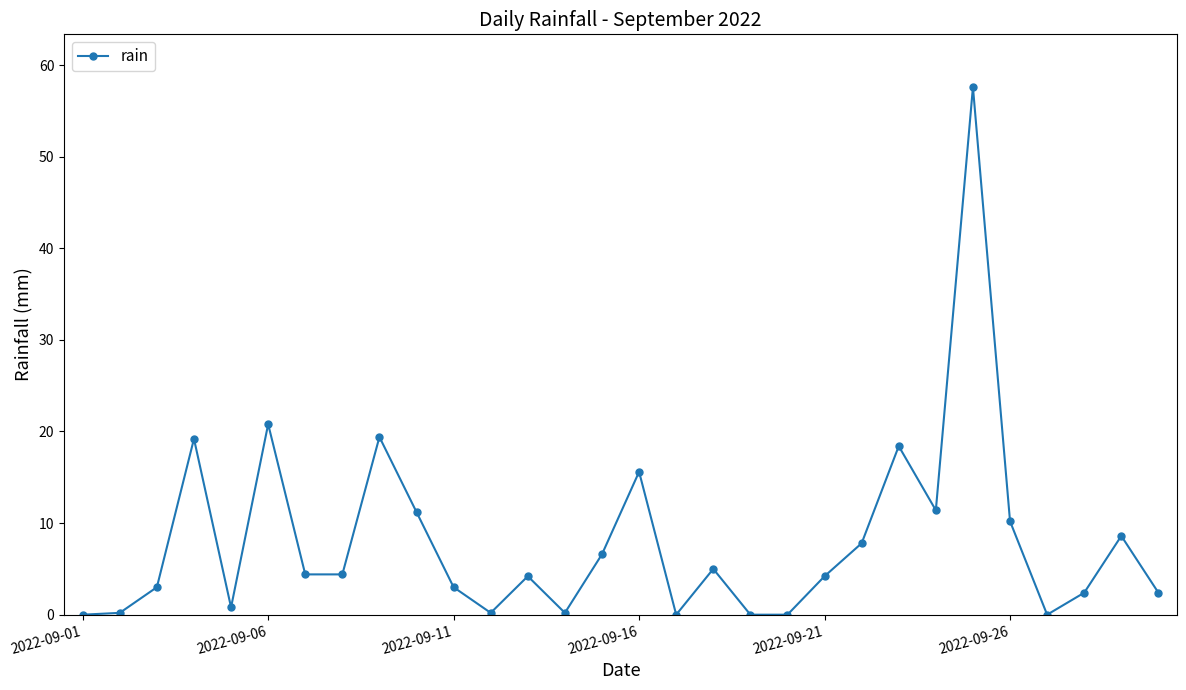

What is the average value?

8.0